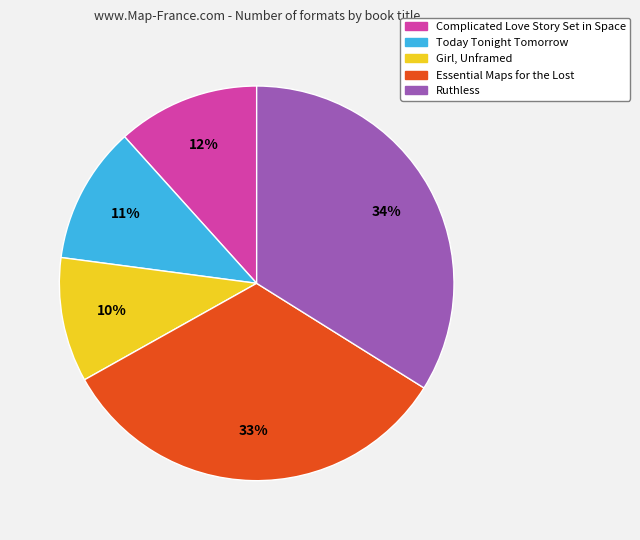

How many slices are in this pie chart?

5